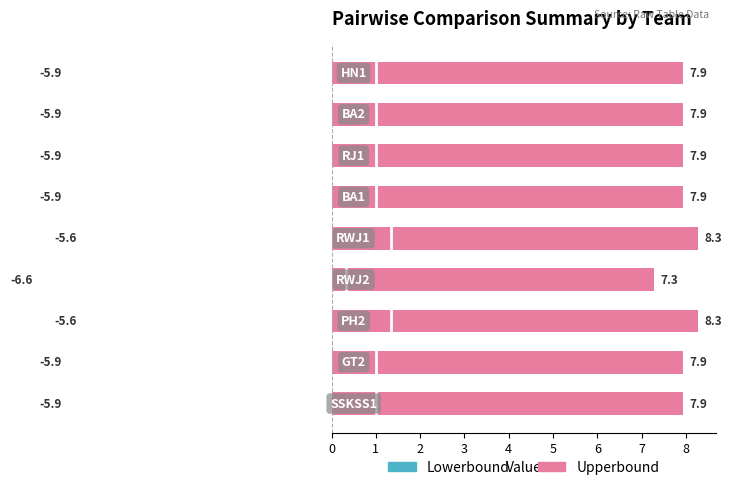

Is it true that Upperbound equals 3.6 at 6?

False